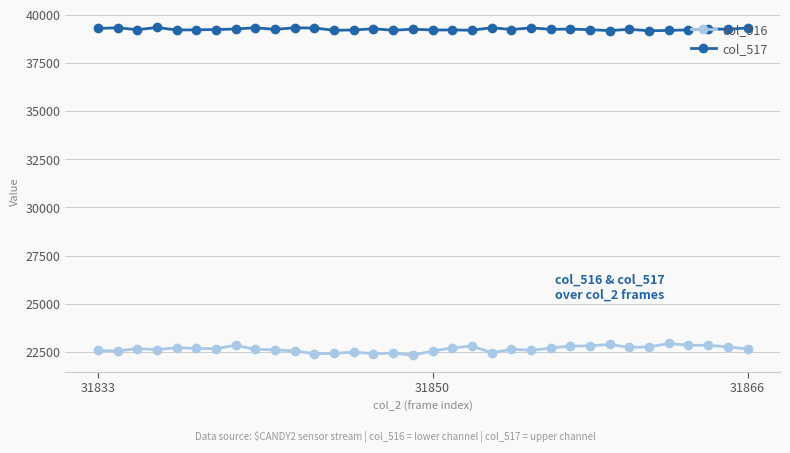

What is the greatest value displayed?

39333